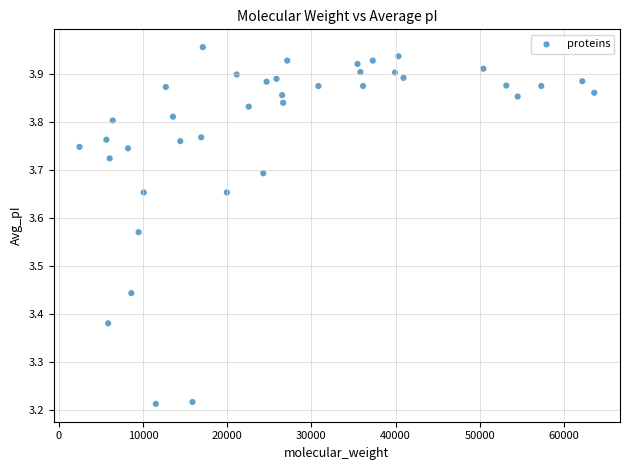

What is the range of X values (max minus min)?

61182.5